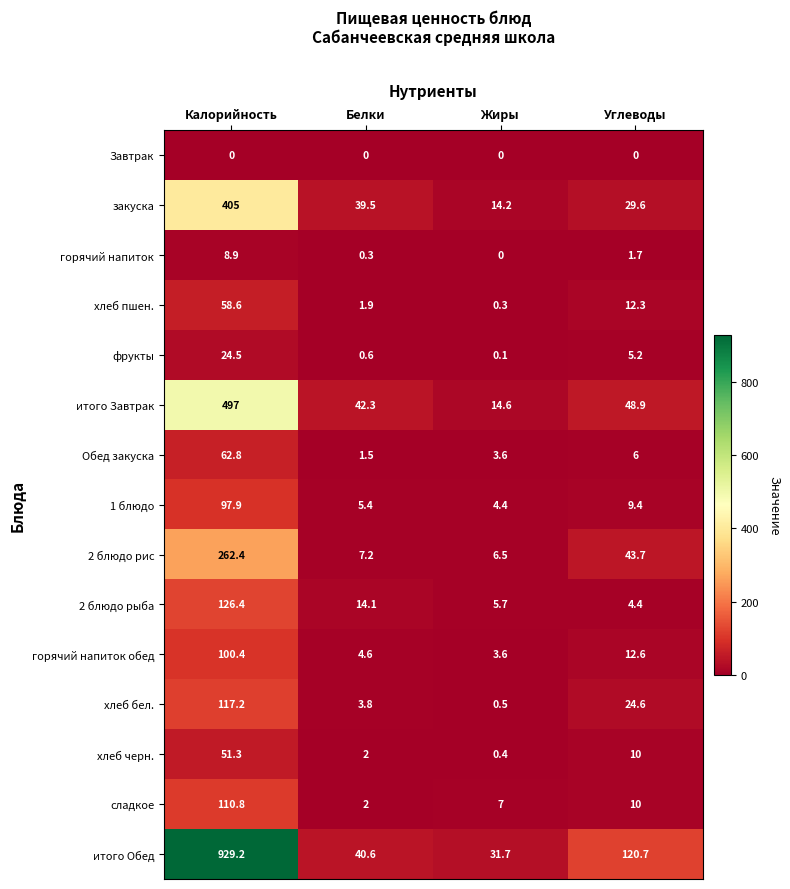

What is the total value across all series at Белки?

165.8